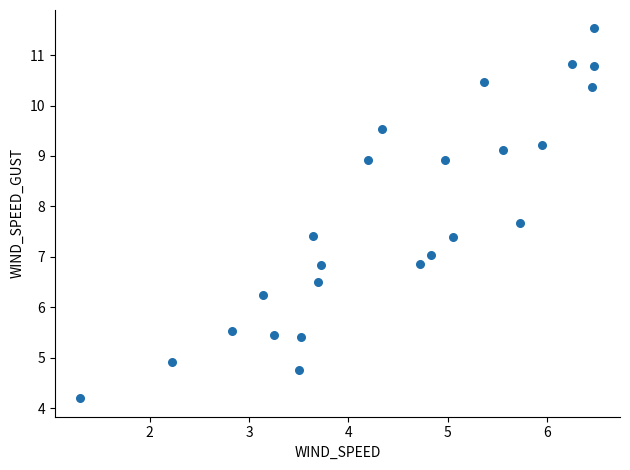

What is the range of Y values (max minus min)?

7.3